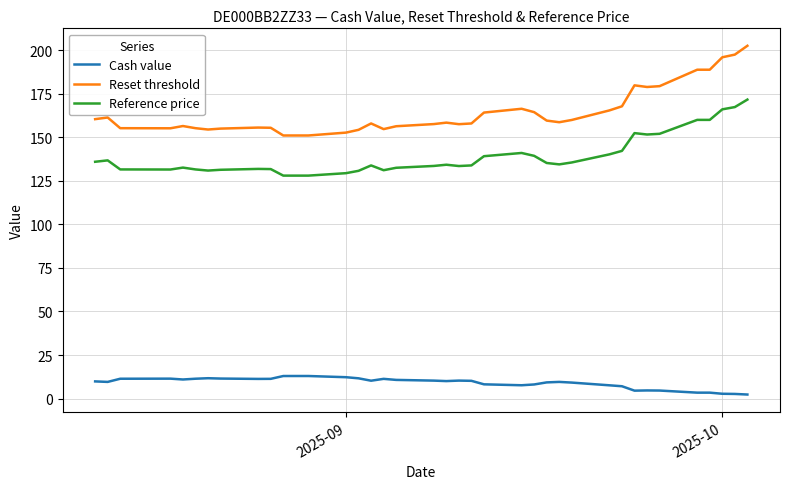

List the series in order of their overall mean, lowest first.

Cash value, Reference price, Reset threshold